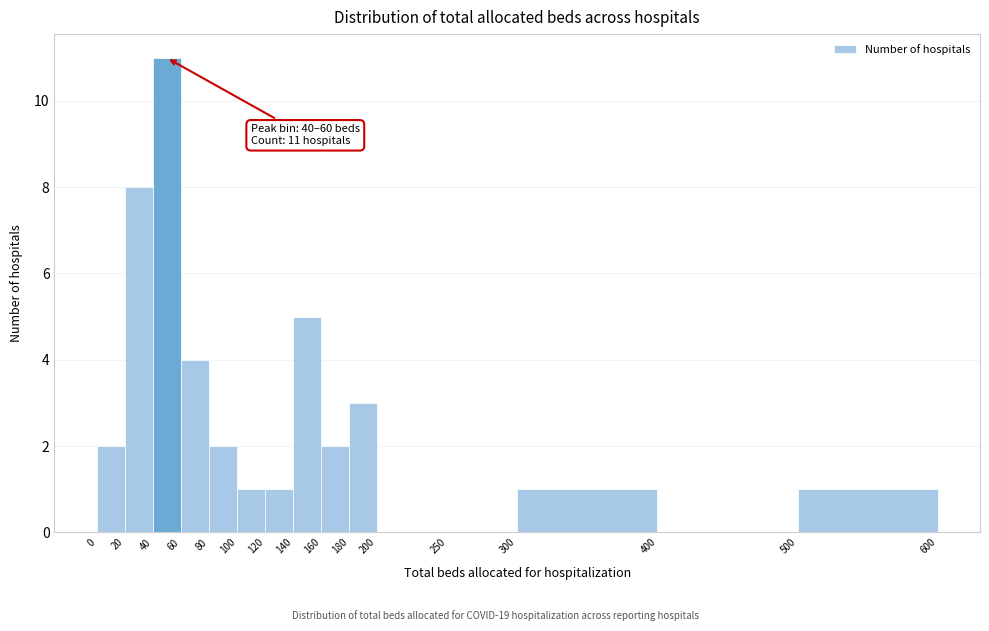

Over which range of the x-axis is the bar tallest?

40 to 60